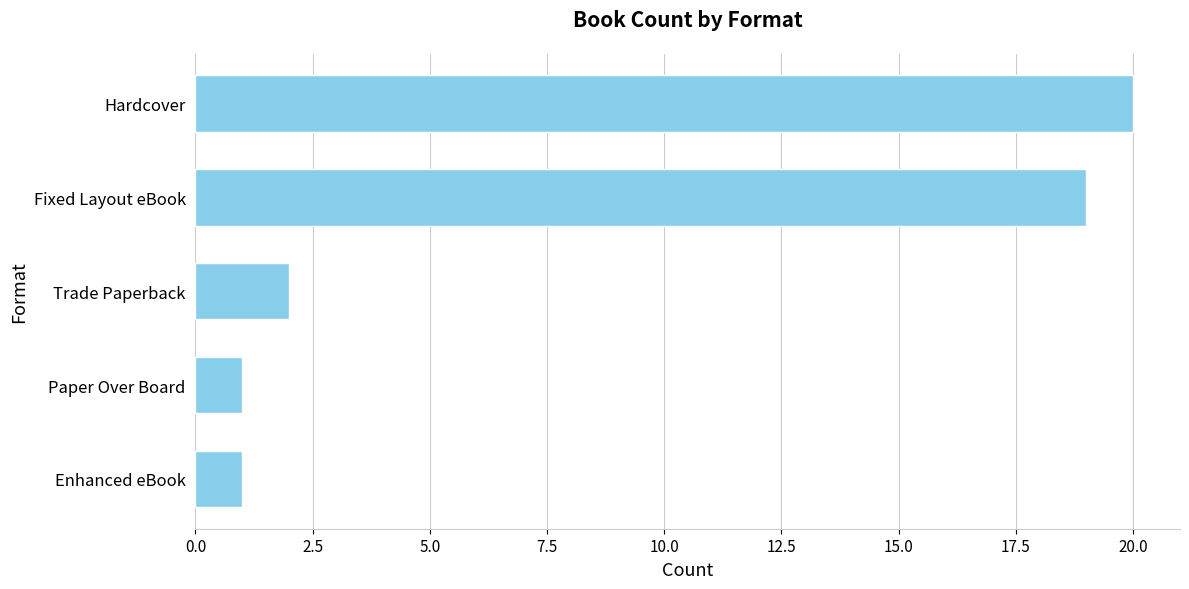

What is the ratio of the value at Hardcover to the value at Enhanced eBook?

20.0